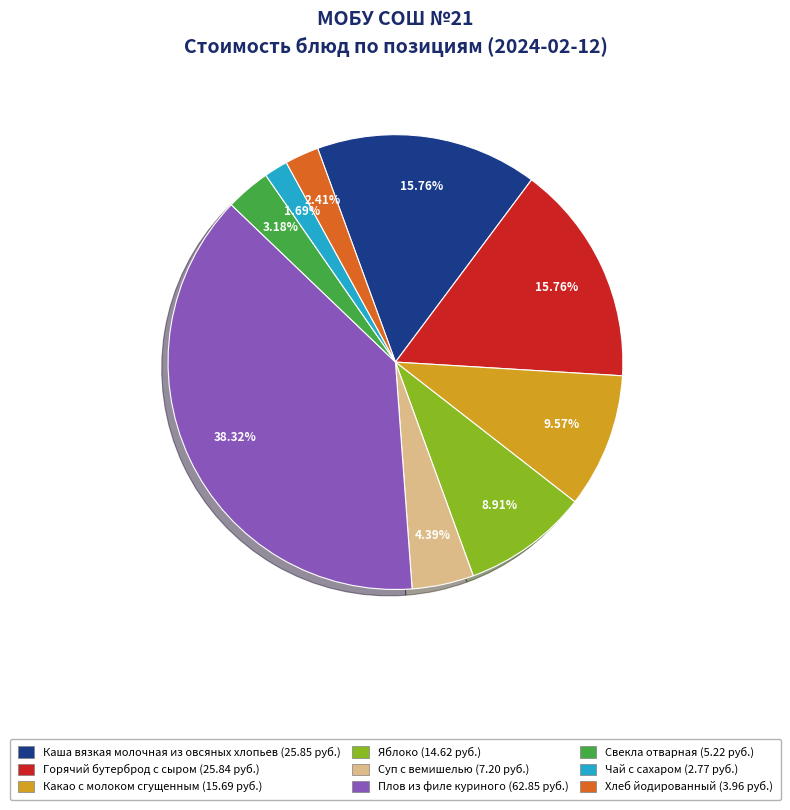

Combined, do Хлеб йодированный and Чай с сахаром account for over 50%?

No